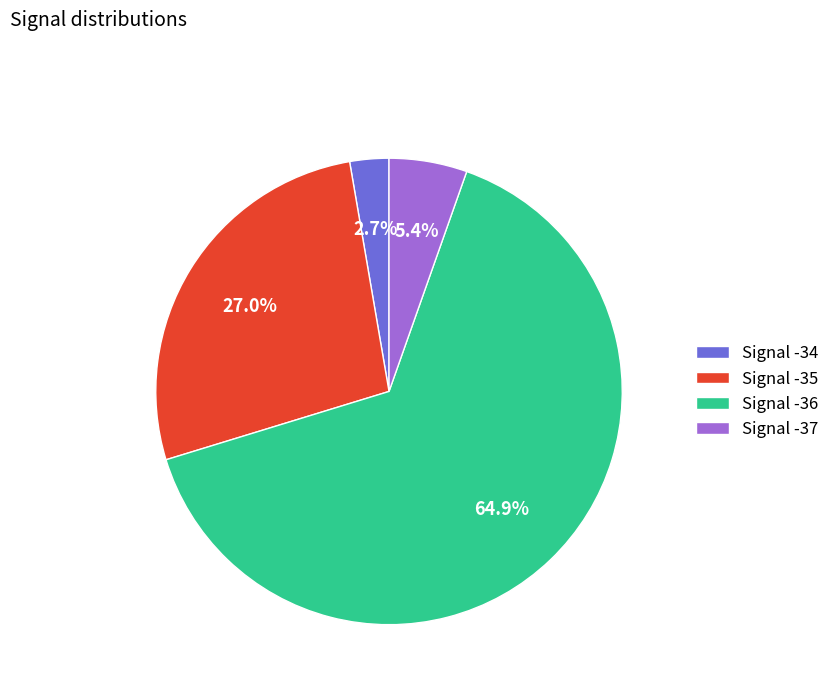

Is there any slice that represents more than half of the pie?

Yes